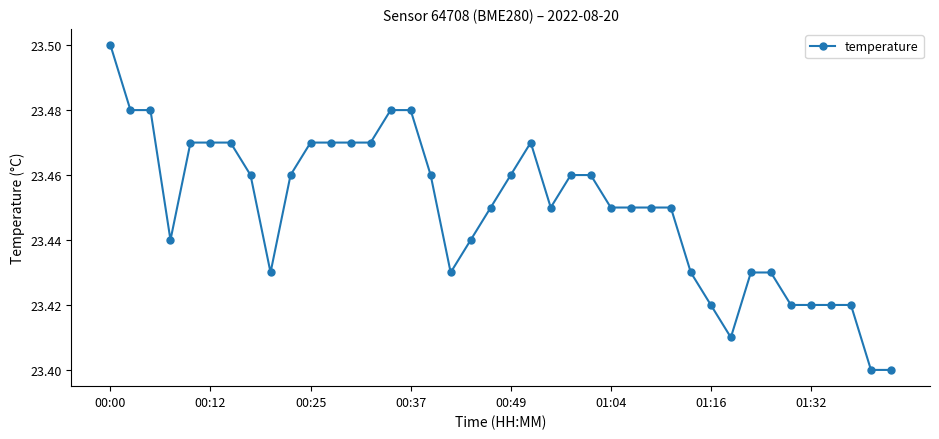

Count the values in the range 23 to 24.

40